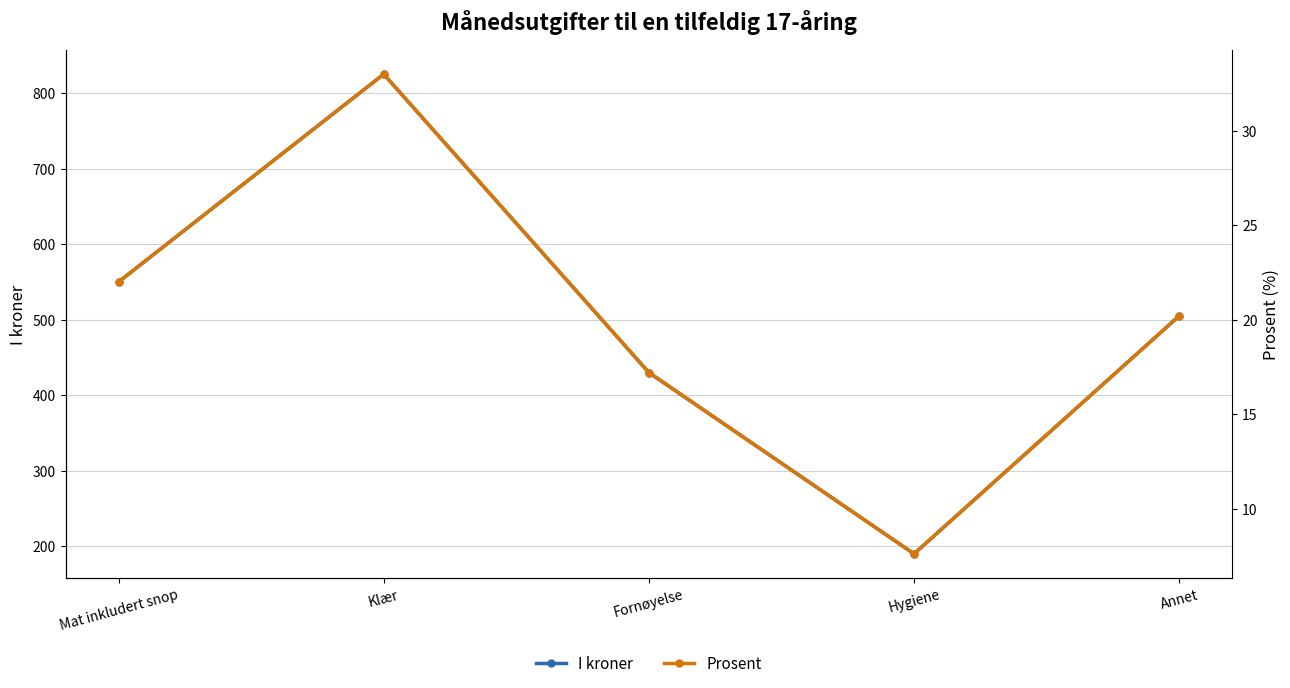

The I kroner series shows 825.0 at Klær. True or false?

True